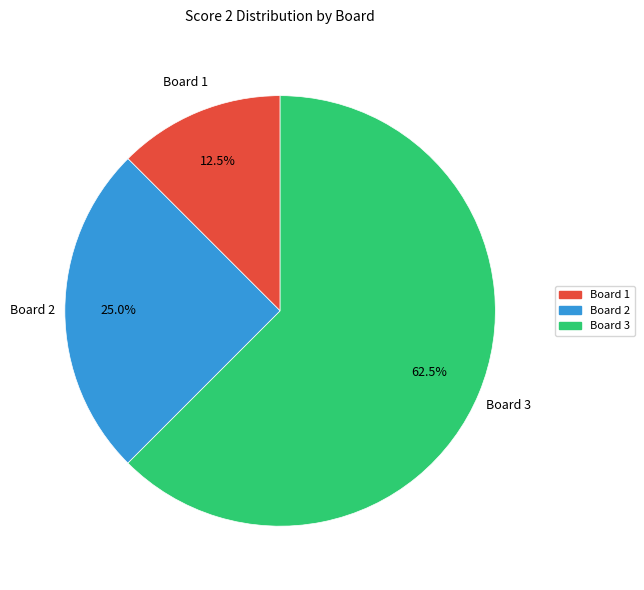

Is there any slice that represents more than half of the pie?

Yes